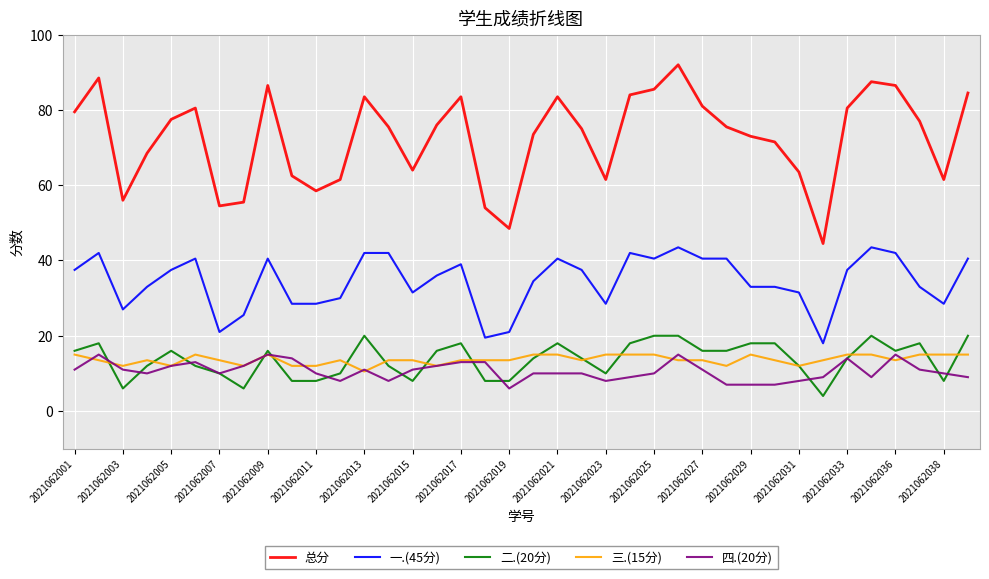

True or false: 三.(15分) and 总分 intersect in this chart.

False